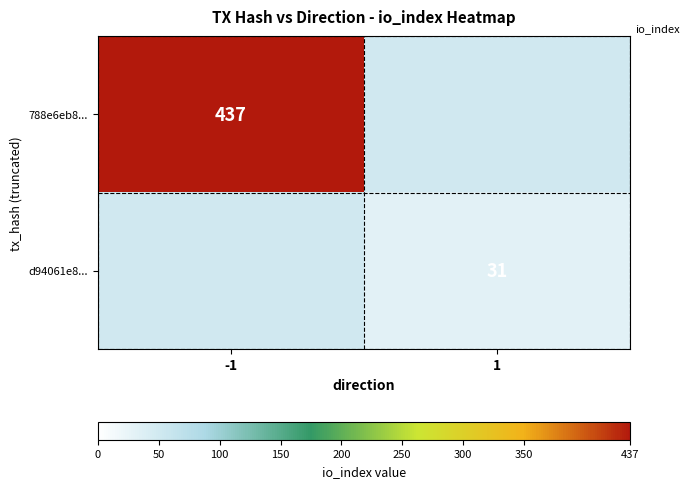

The value of d94061e8... at 1 is 31. True or false?

True